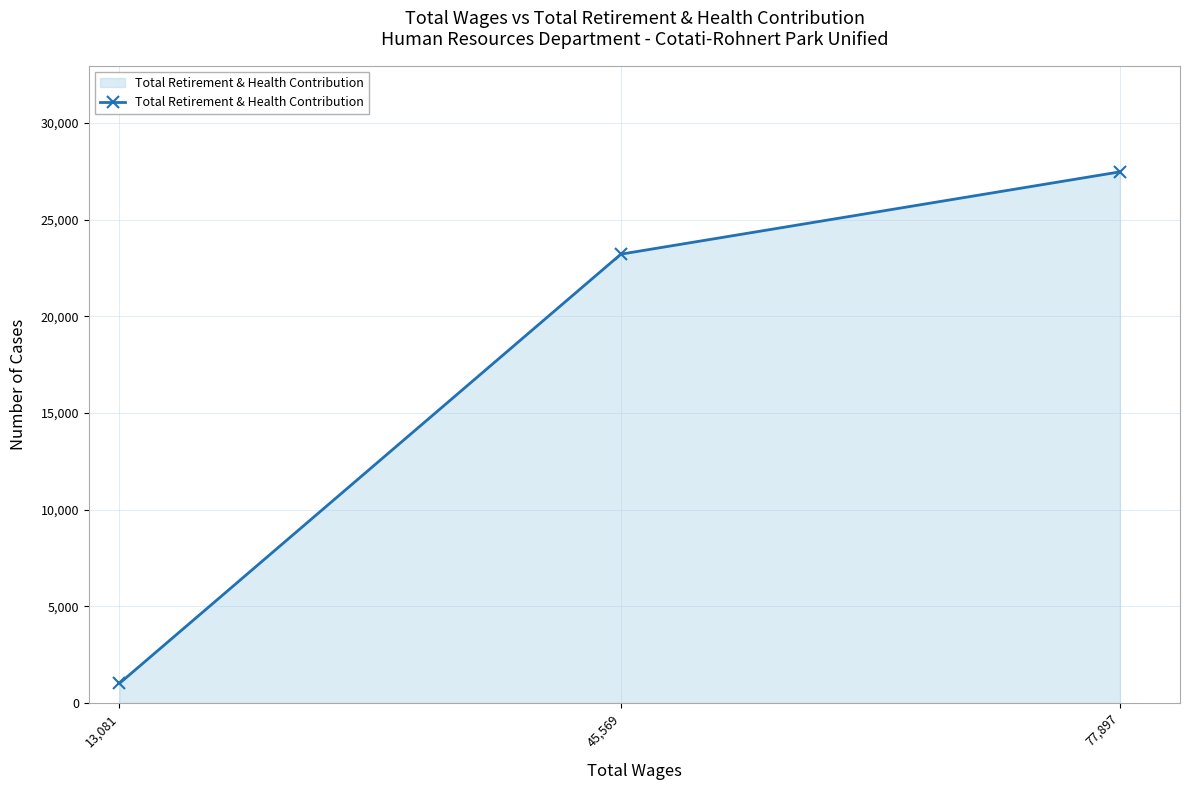

True or false: the data shows 27465 at 77,897.

True